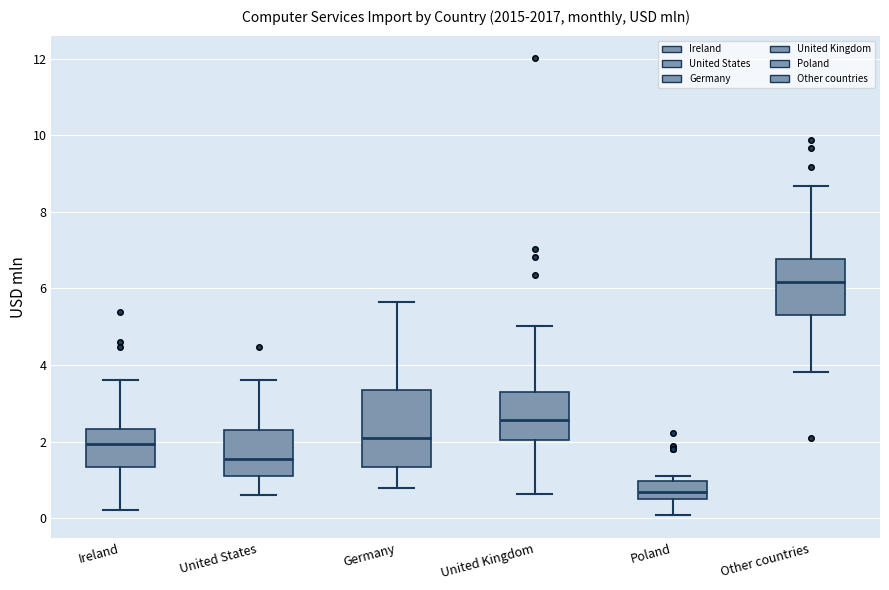

Where does the median line of the box for Ireland sit on the y-axis? The values are not printed on the chart, so give them approximately, as read against the axis.

2.0